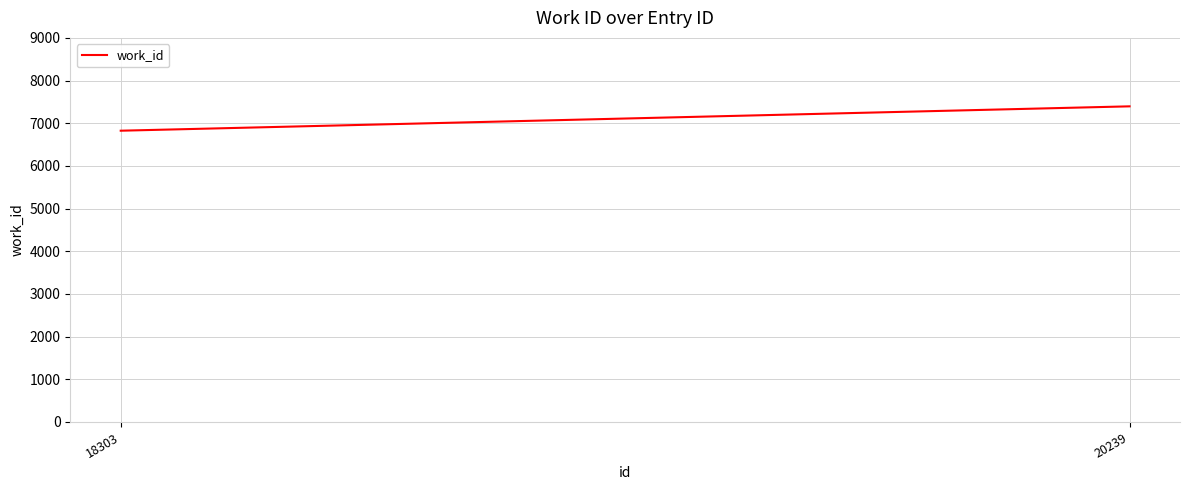

What value does the data have at 18303, to the nearest 100?

6800